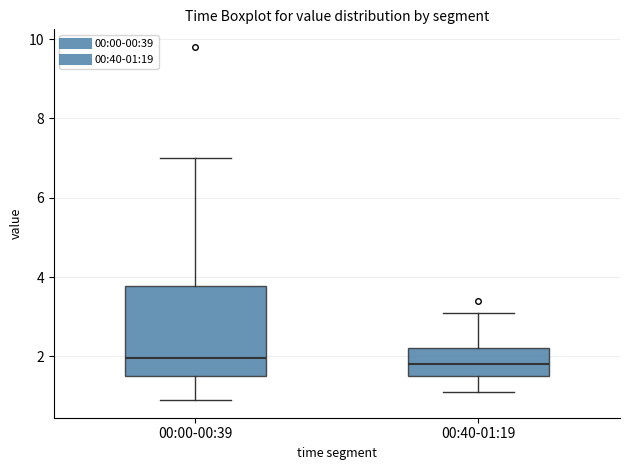

Where does the lower whisker of the box for 00:00-00:39 end on the y-axis? The values are not printed on the chart, so give them approximately, as read against the axis.

1.0